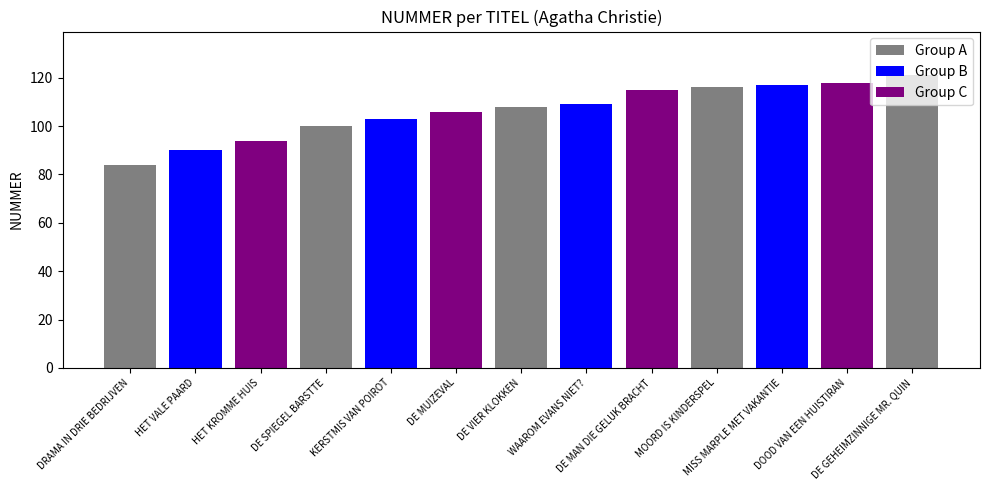

Approximately how many times larger is the value at MOORD IS KINDERSPEL compared to MISS MARPLE MET VAKANTIE?

1.0